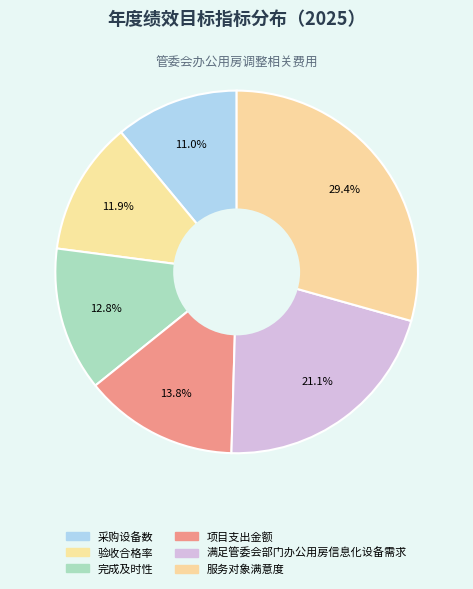

To the nearest percent, what is the difference between the 服务对象满意度 and 满足管委会部门办公用房信息化设备需求 slice percentages?

8%